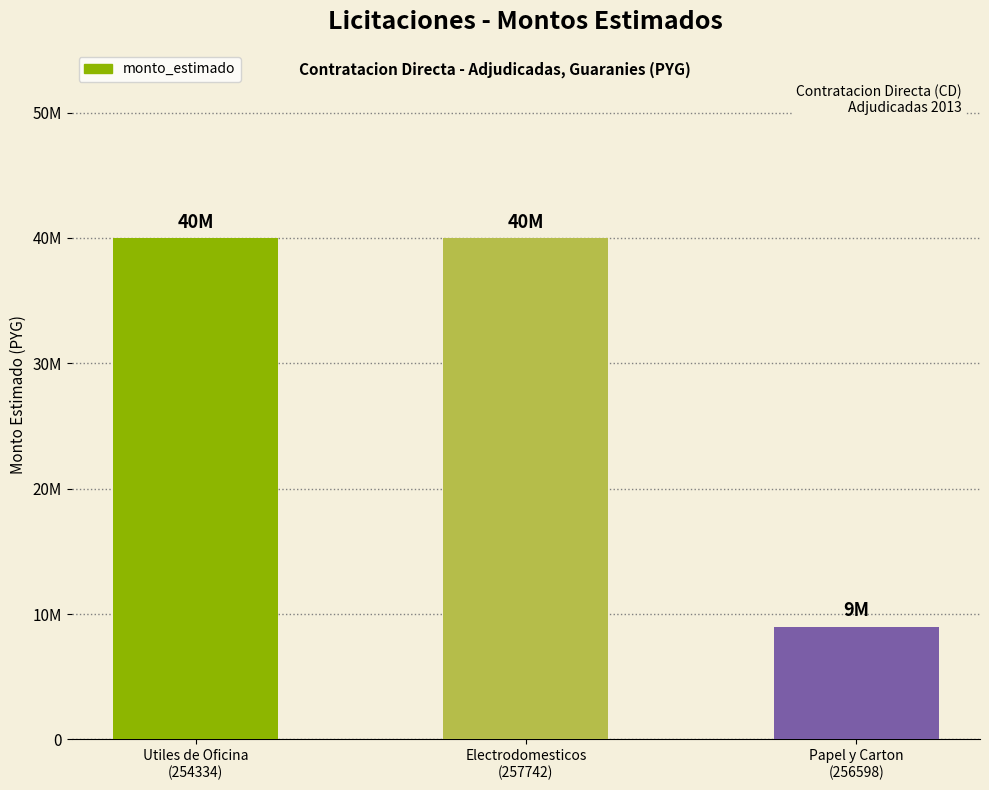

What is the greatest value displayed?

40000000